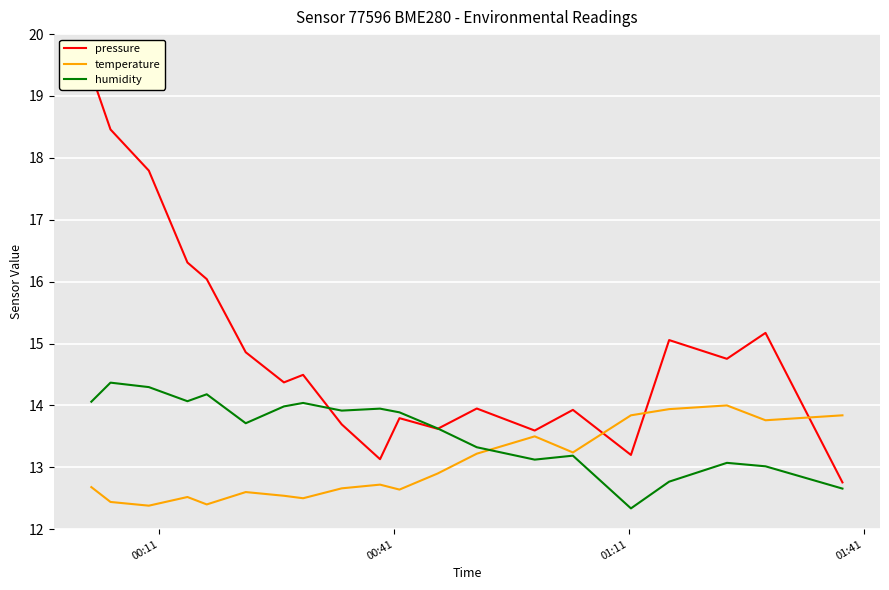

What is the highest value of the humidity series?

14.4